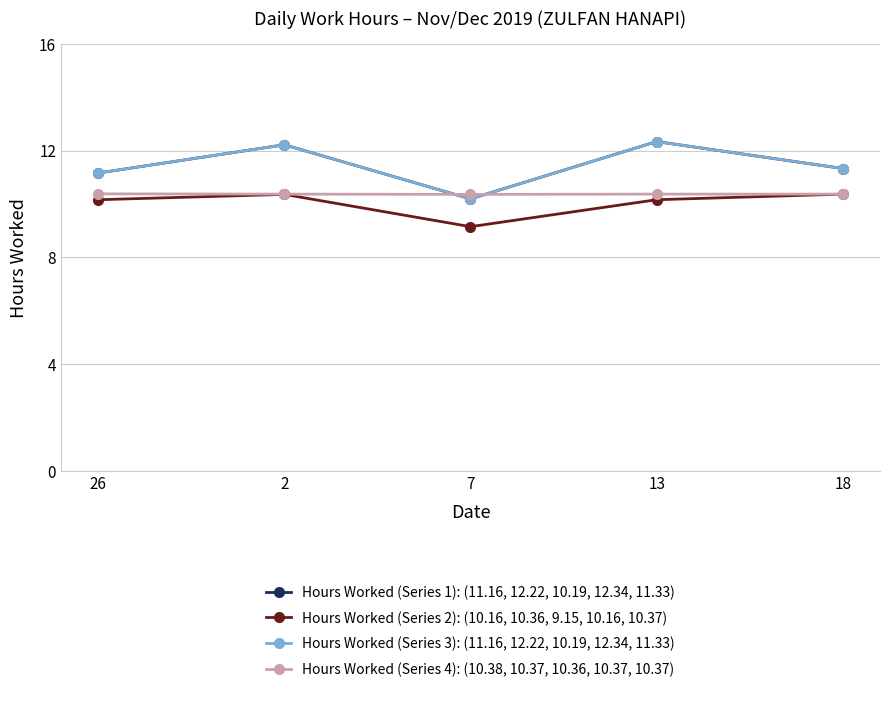

List the series in order of their peak value, highest first.

Hours Worked (Series 1): (11.16, 12.22, 10.19, 12.34, 11.33), Hours Worked (Series 3): (11.16, 12.22, 10.19, 12.34, 11.33), Hours Worked (Series 4): (10.38, 10.37, 10.36, 10.37, 10.37), Hours Worked (Series 2): (10.16, 10.36, 9.15, 10.16, 10.37)